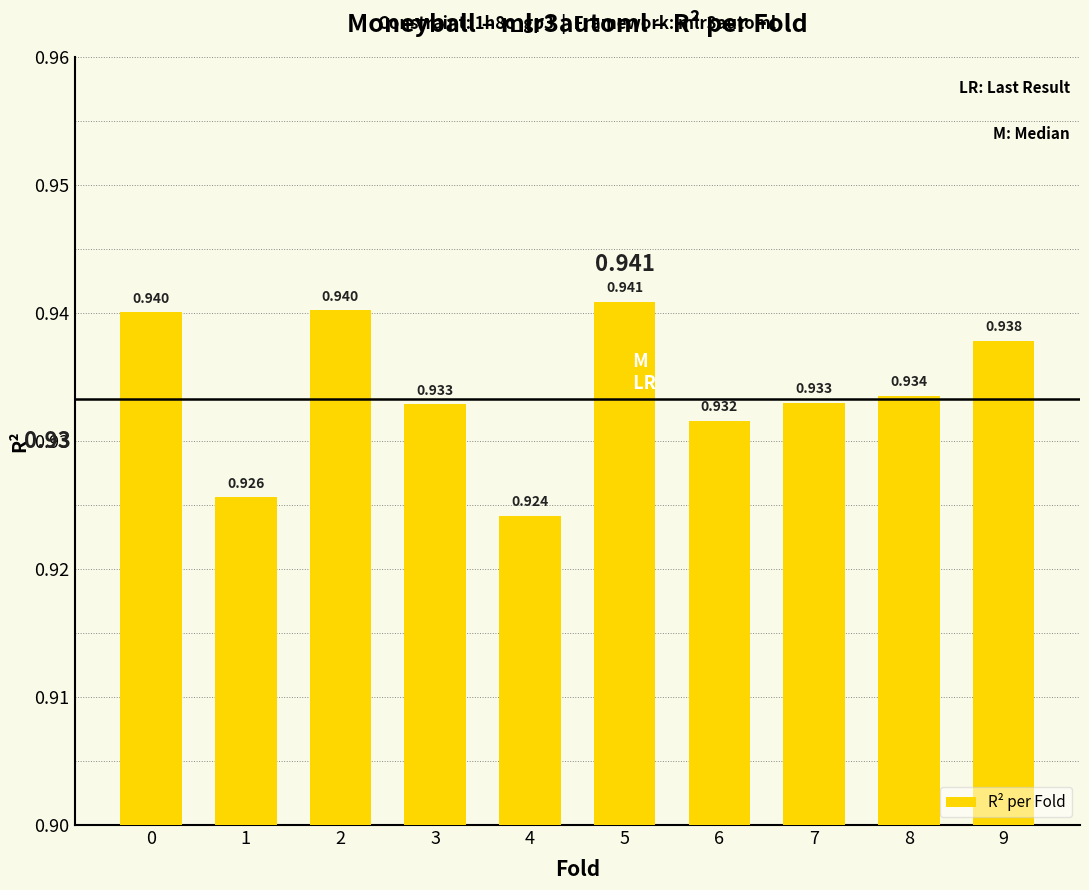

The value at 0 is 0.9. True or false?

True